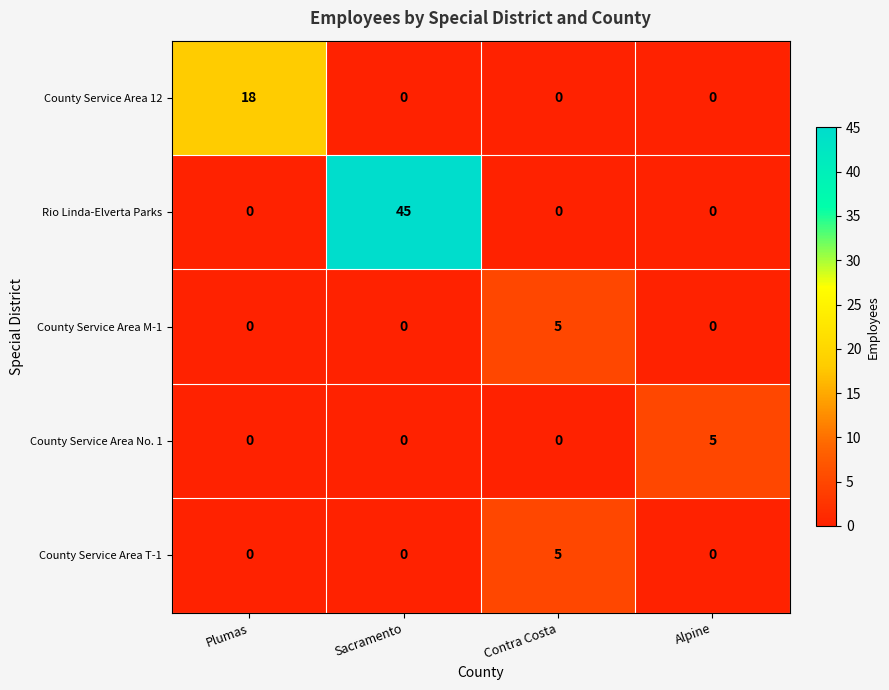

What is the spread (max minus min) of values at Alpine?

5